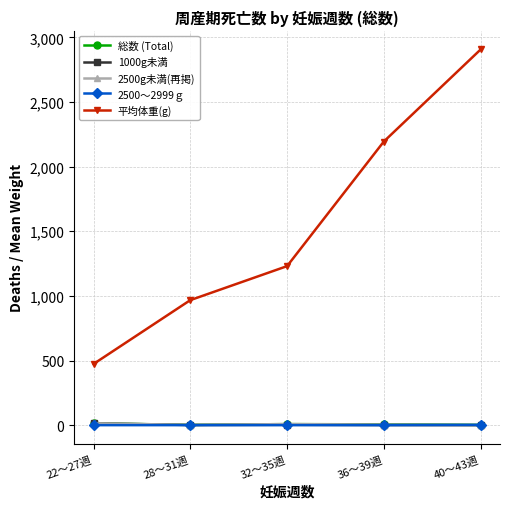

Which series has the largest range (max minus min)?

平均体重(g)